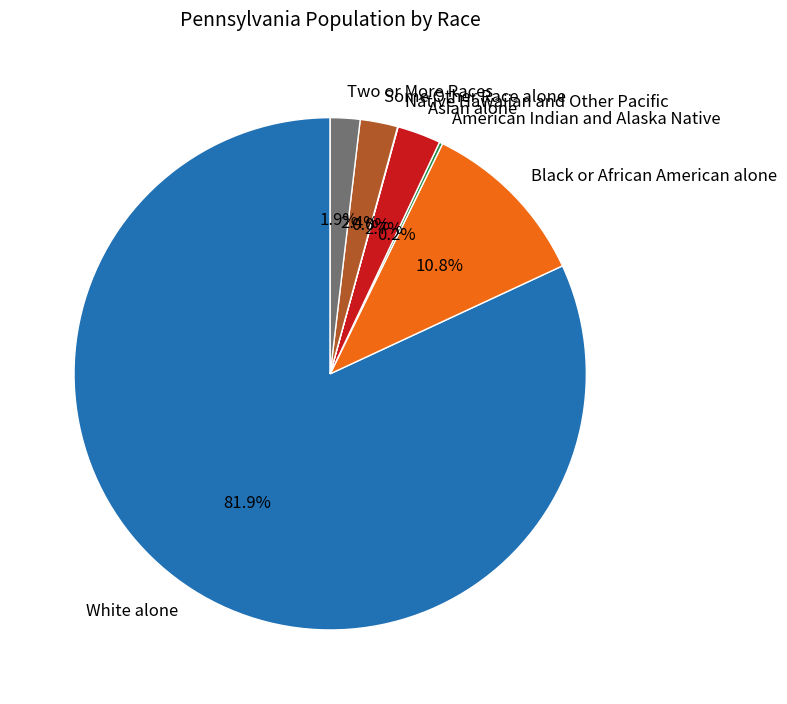

What is the majority slice?

White alone